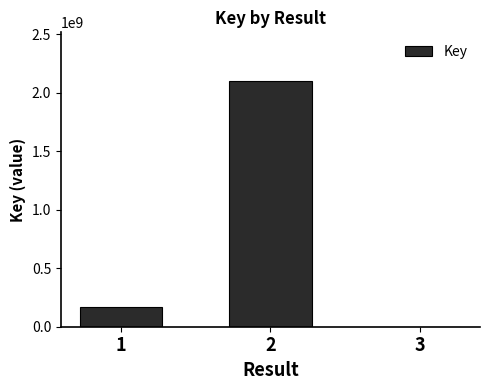

Reading right to left, what are all the values shown in this chart?

1061673	2096906556	164428712